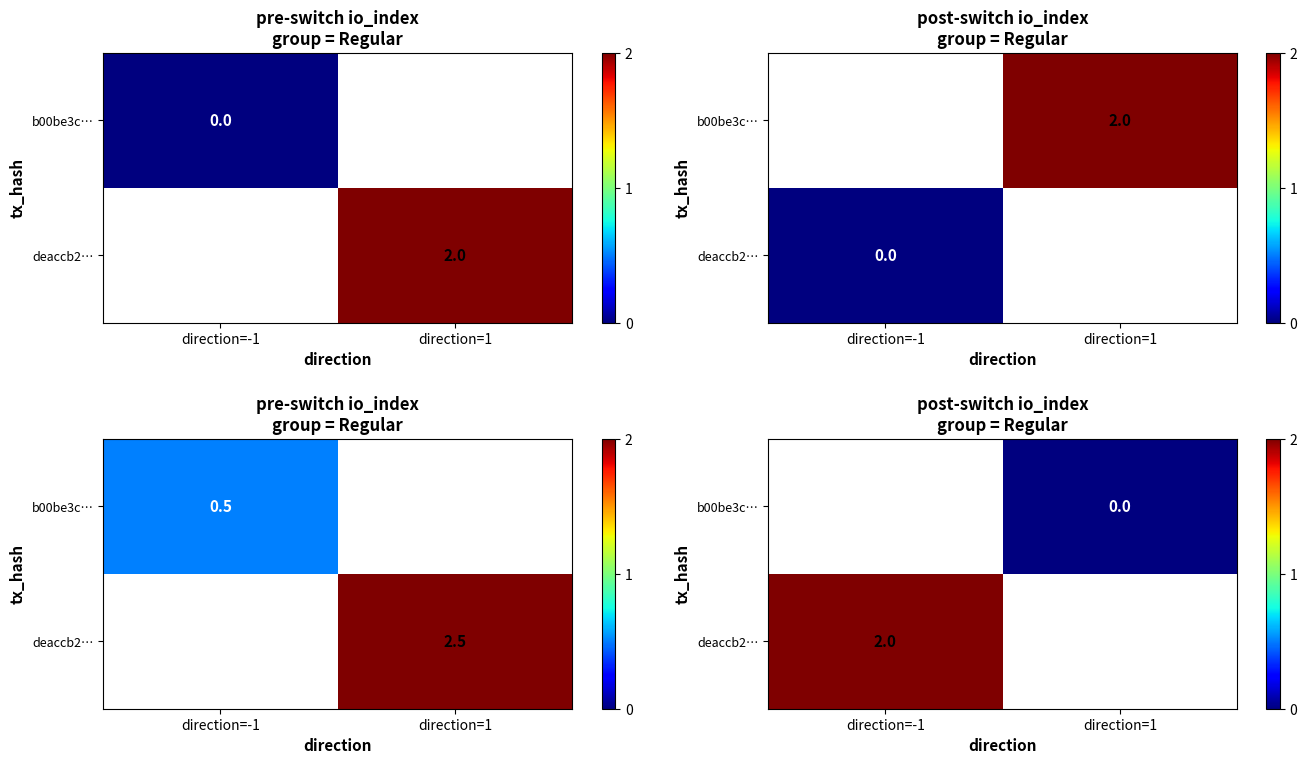

Rank the series by their average value, from highest to lowest.

b00be3c…, deaccb2…